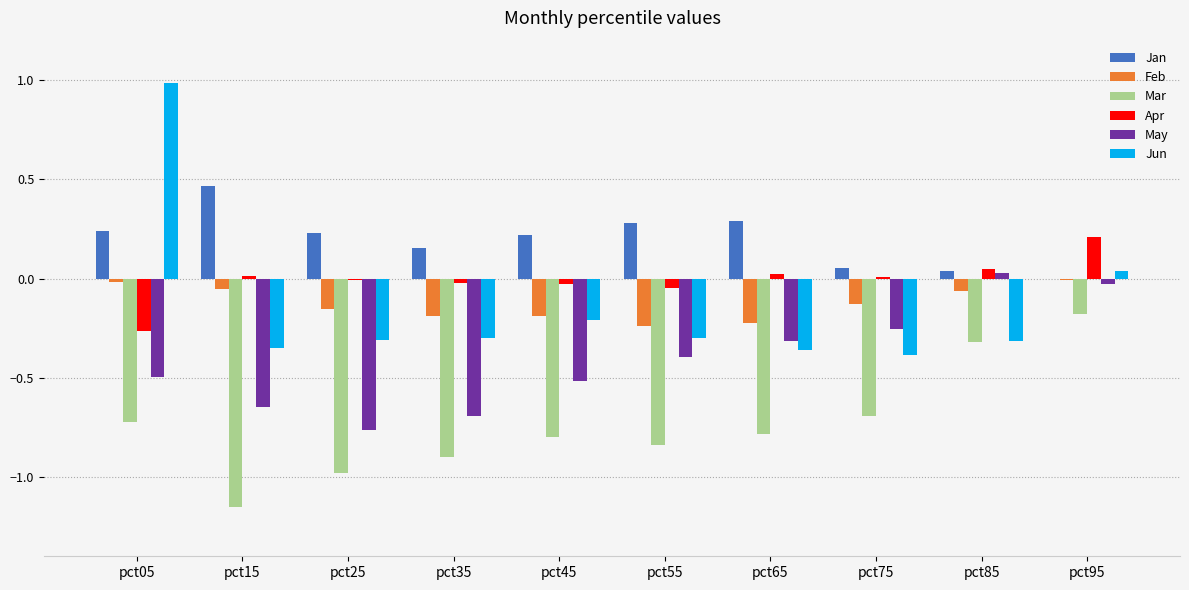

The Apr series shows -0.1 at pct05. True or false?

False